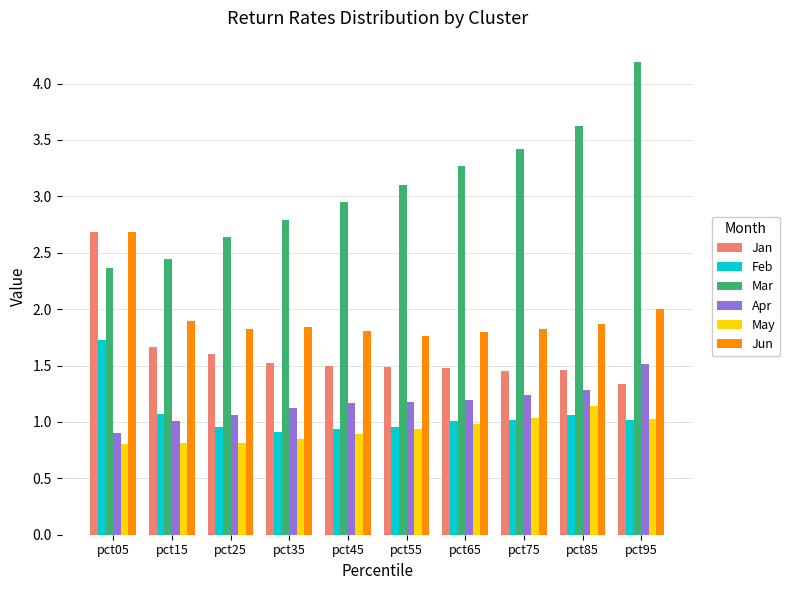

Is it true that Jun equals 0.4 at pct75?

False